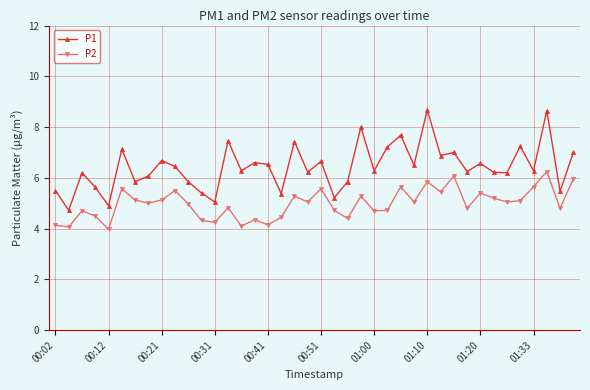

What is the lowest value of the P2 series?

4.0